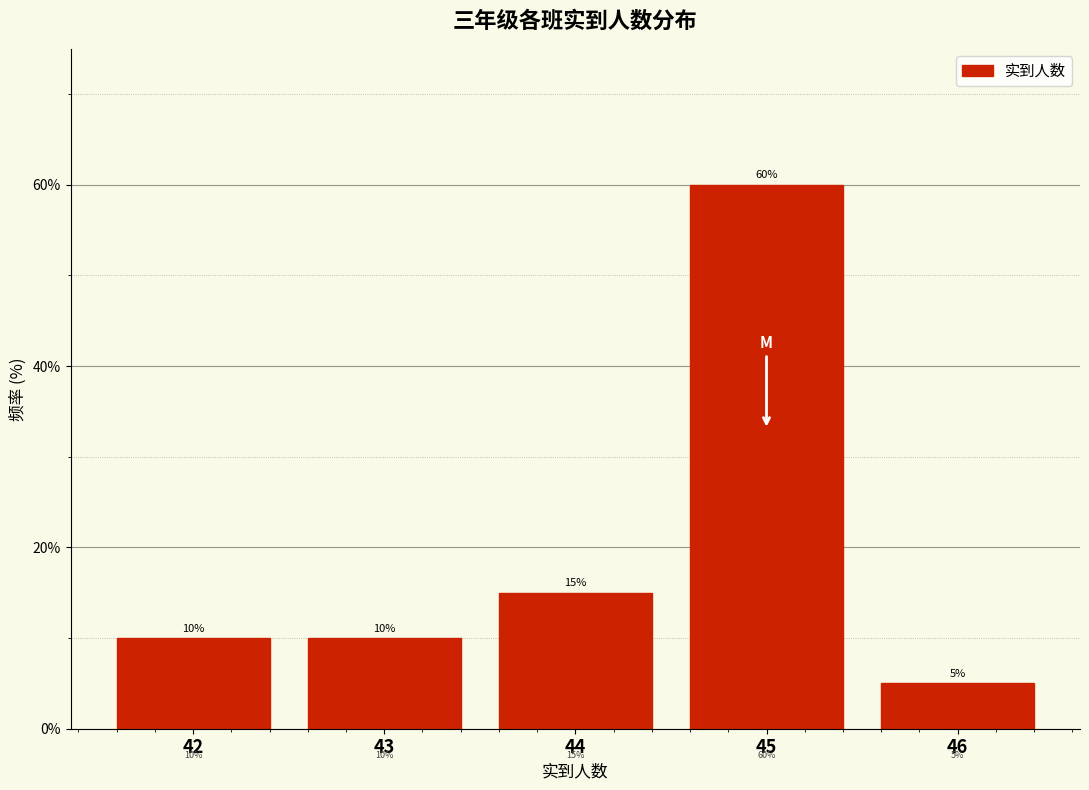

Reading left to right, list every bar in this chart as the range it spans on the x-axis followed by its height.

41.5 to 42.5: 10
42.5 to 43.5: 10
43.5 to 44.5: 15
44.5 to 45.5: 60
45.5 to 46.5: 5